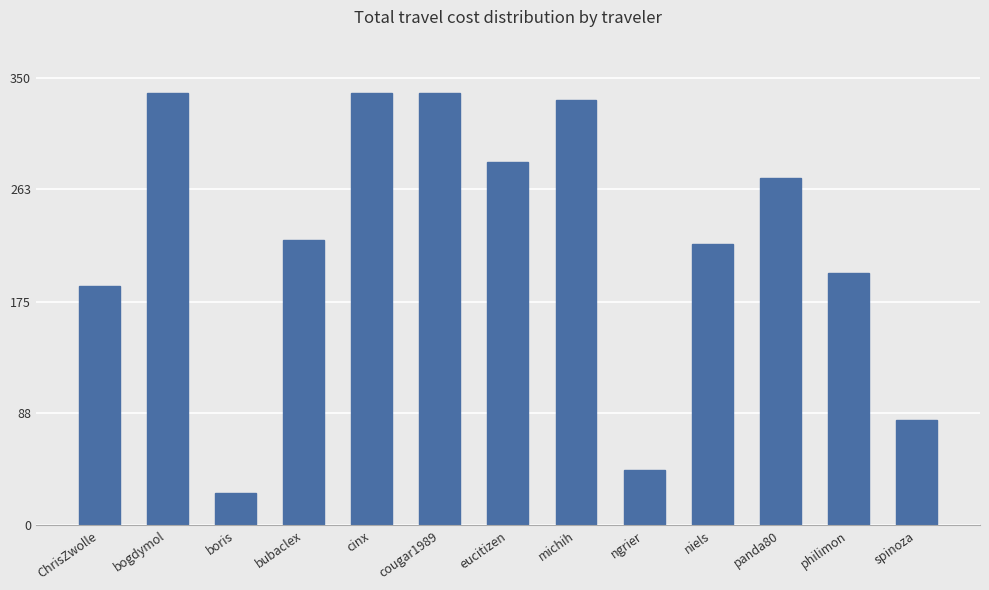

What is the label of the 2nd bar from the left?

bogdymol